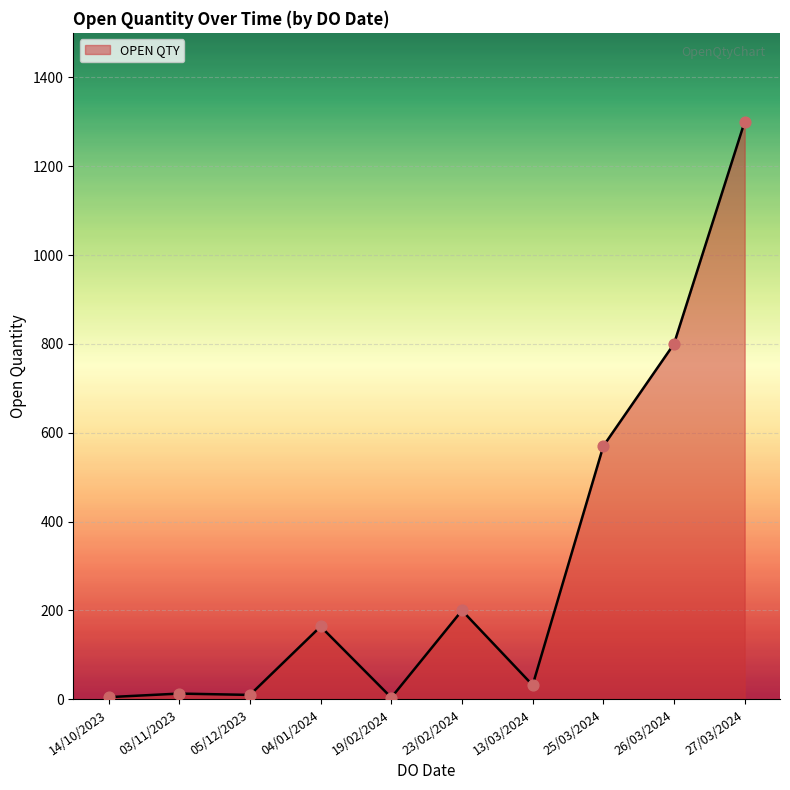

Approximately how many times larger is the value at 03/11/2023 compared to 23/02/2024?

0.1